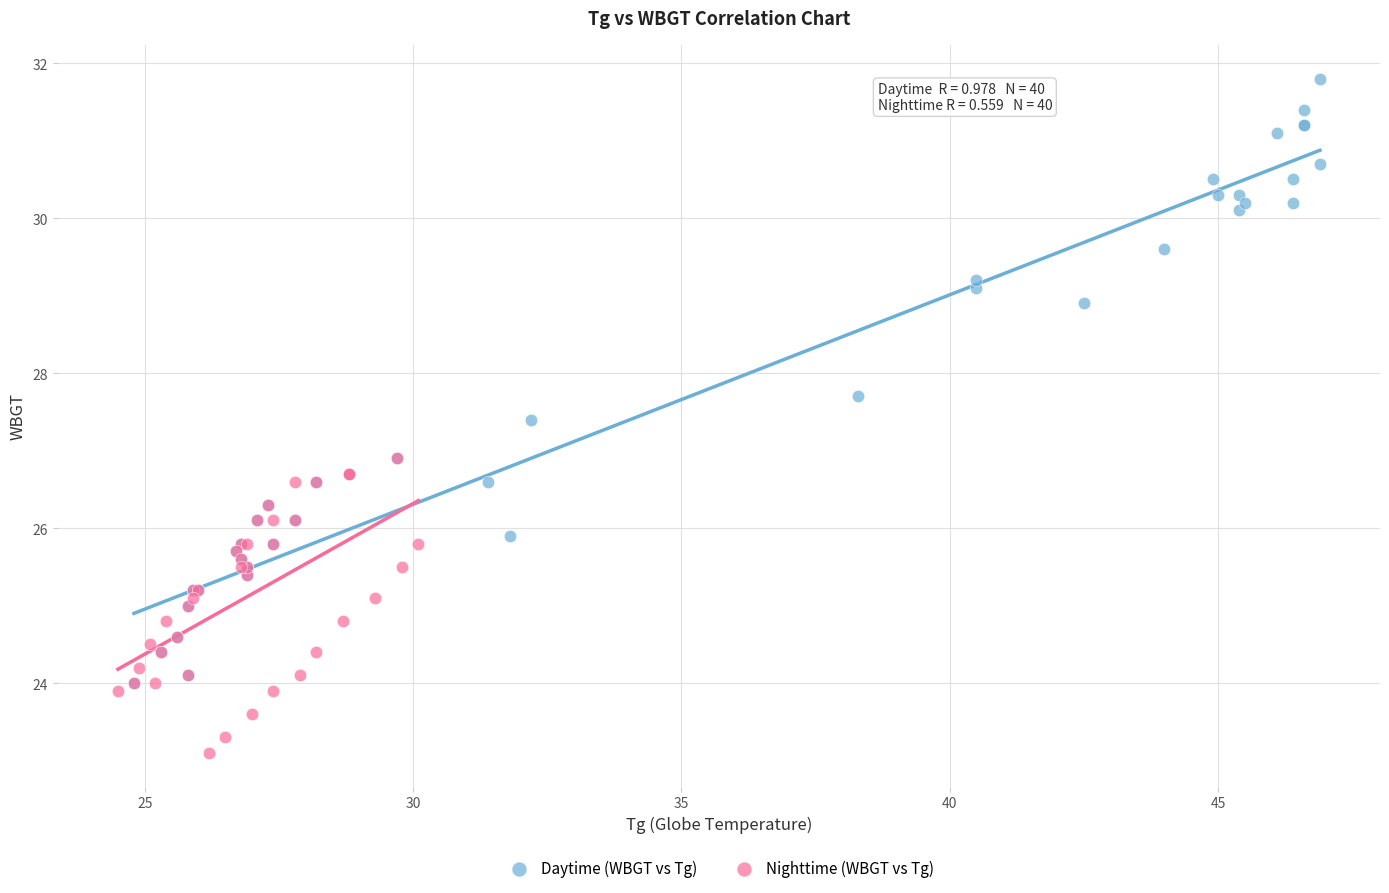

Which series has the largest Y range (max minus min)?

Daytime (WBGT vs Tg)